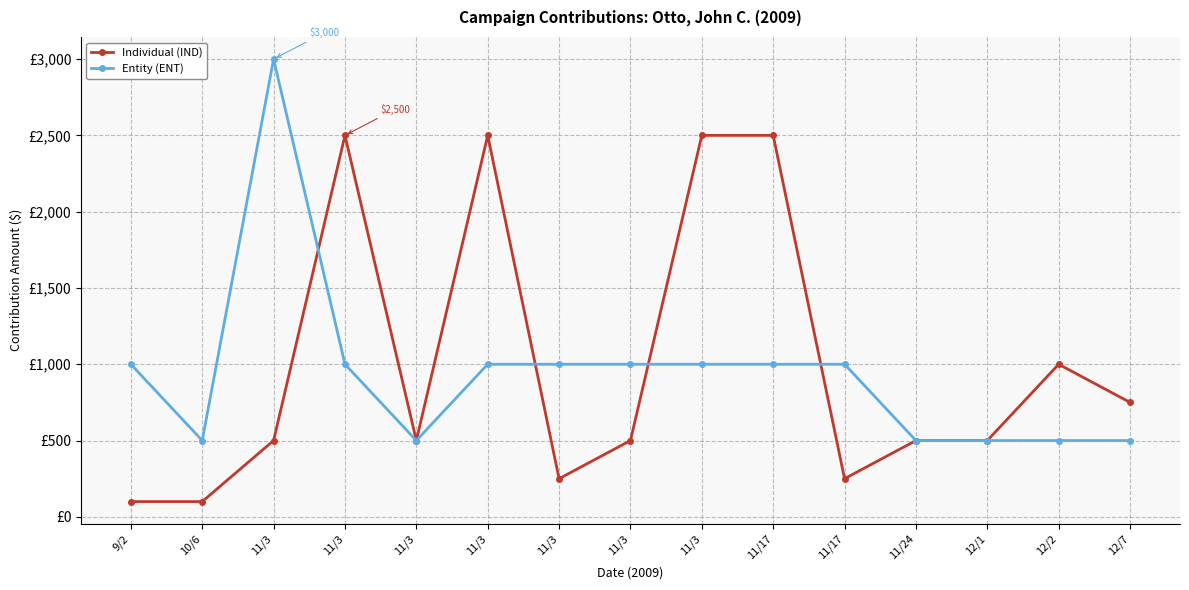

What are all the series names shown in the legend?

Individual (IND), Entity (ENT)